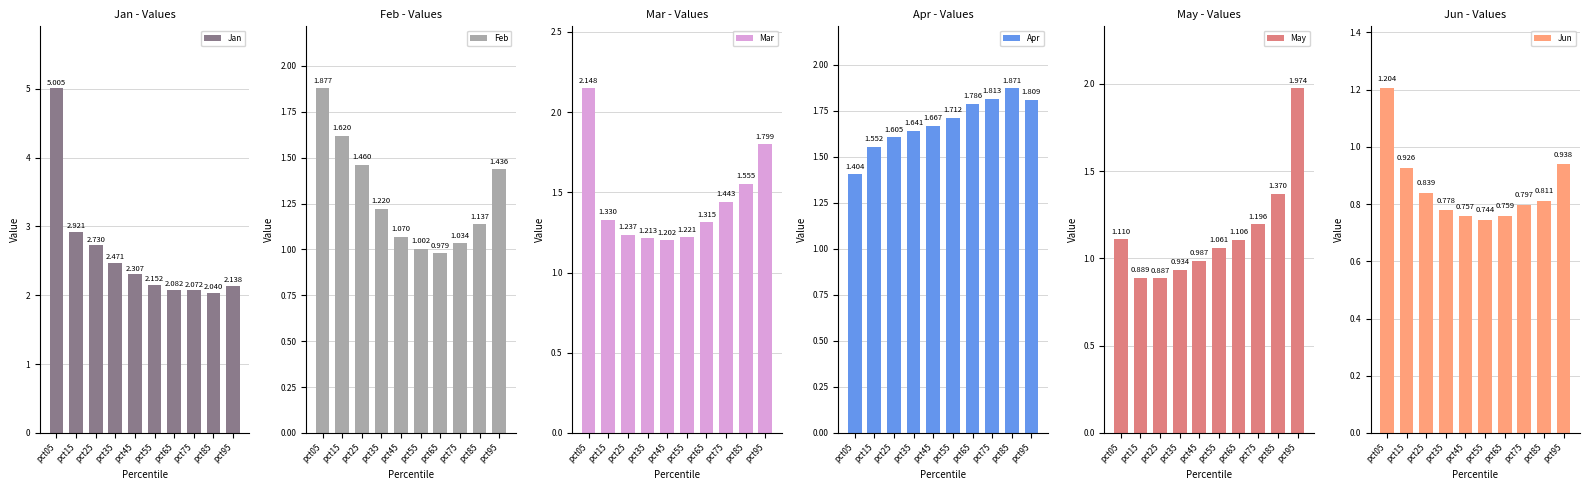

What is the value of the Feb bar at the 10th from the left?

1.4